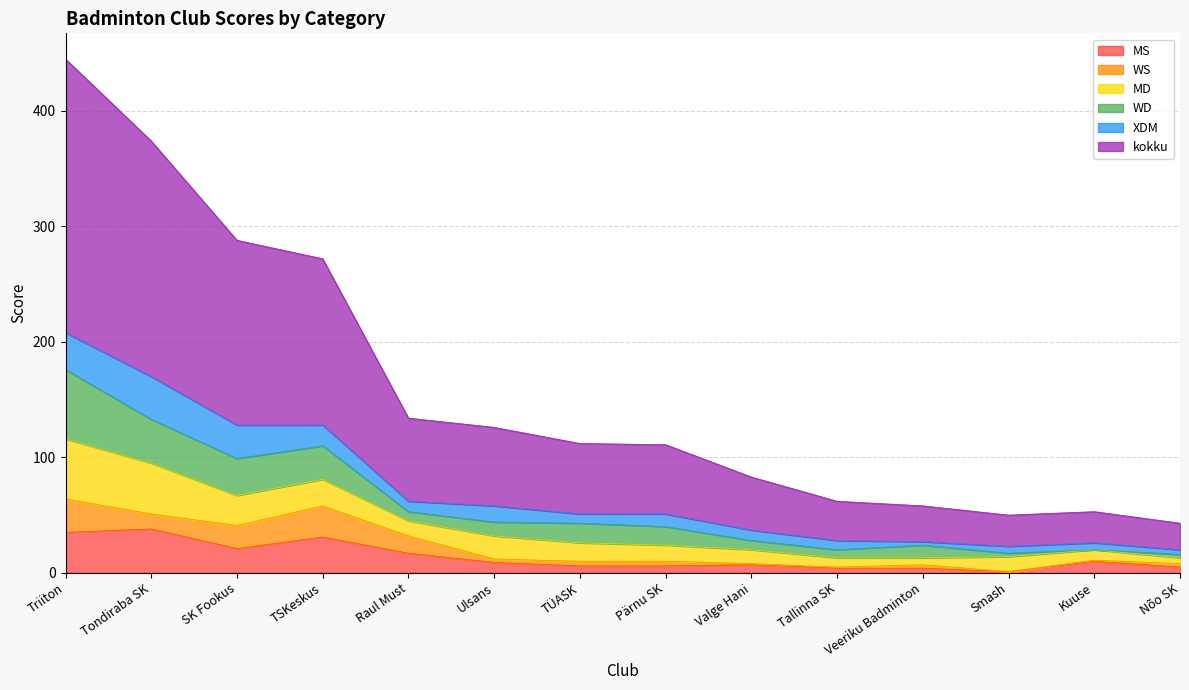

Which series has the widest spread of values?

kokku